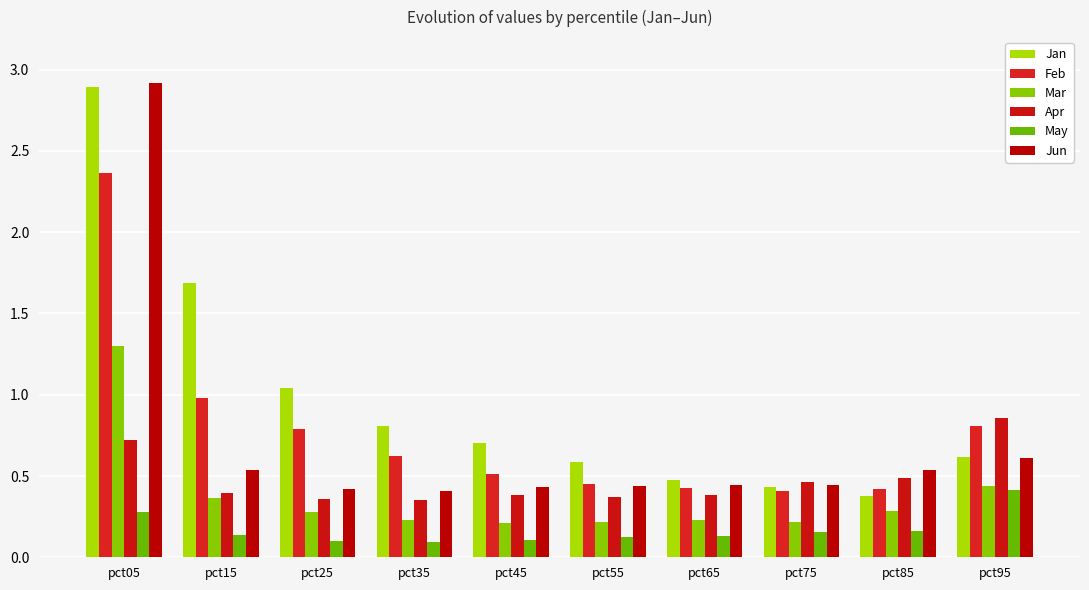

Does the chart contain stacked bars?

No